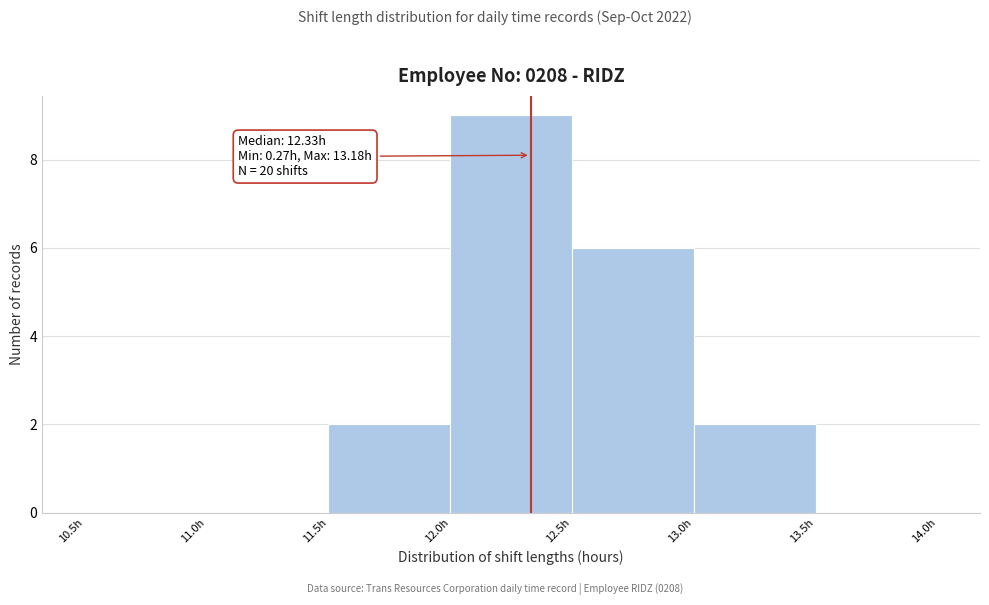

Over which range of the x-axis is the bar tallest?

12.0 to 12.5